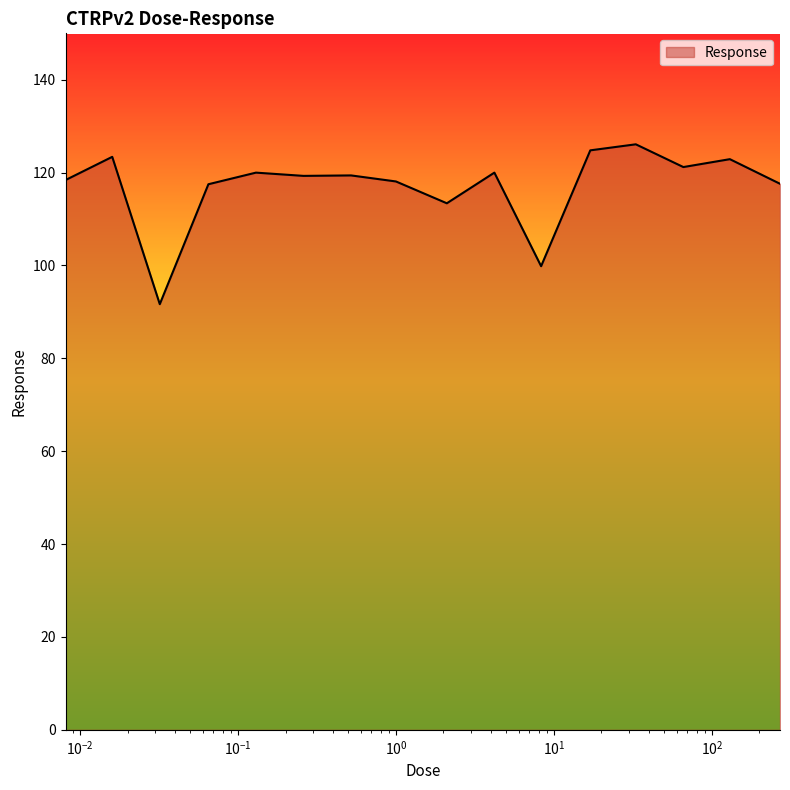

What is the minimum value shown in the chart?

91.7